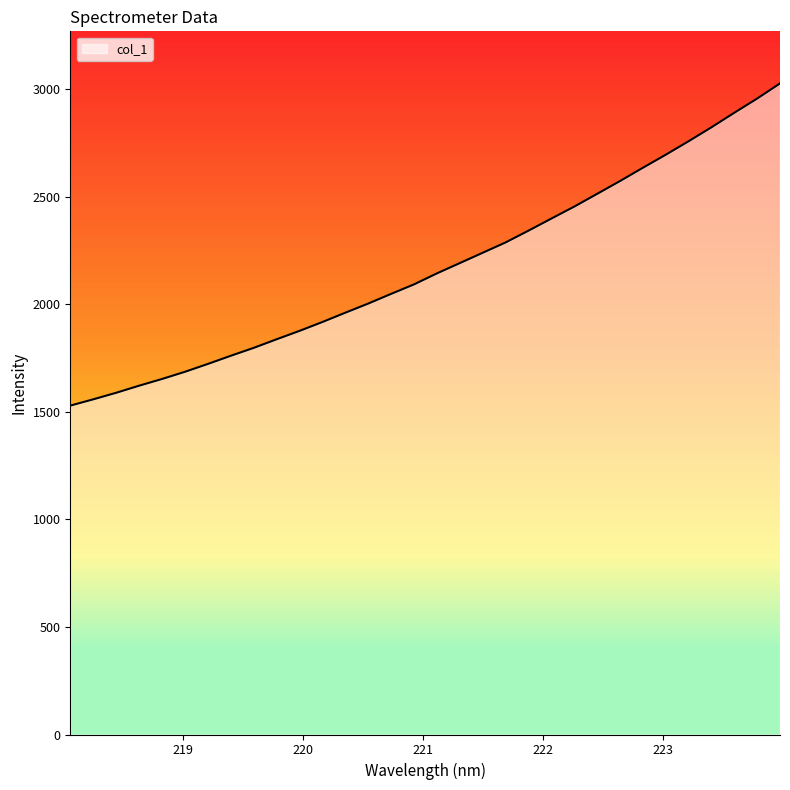

What is the change in value from 219.589 to 223.408?

+1025.0